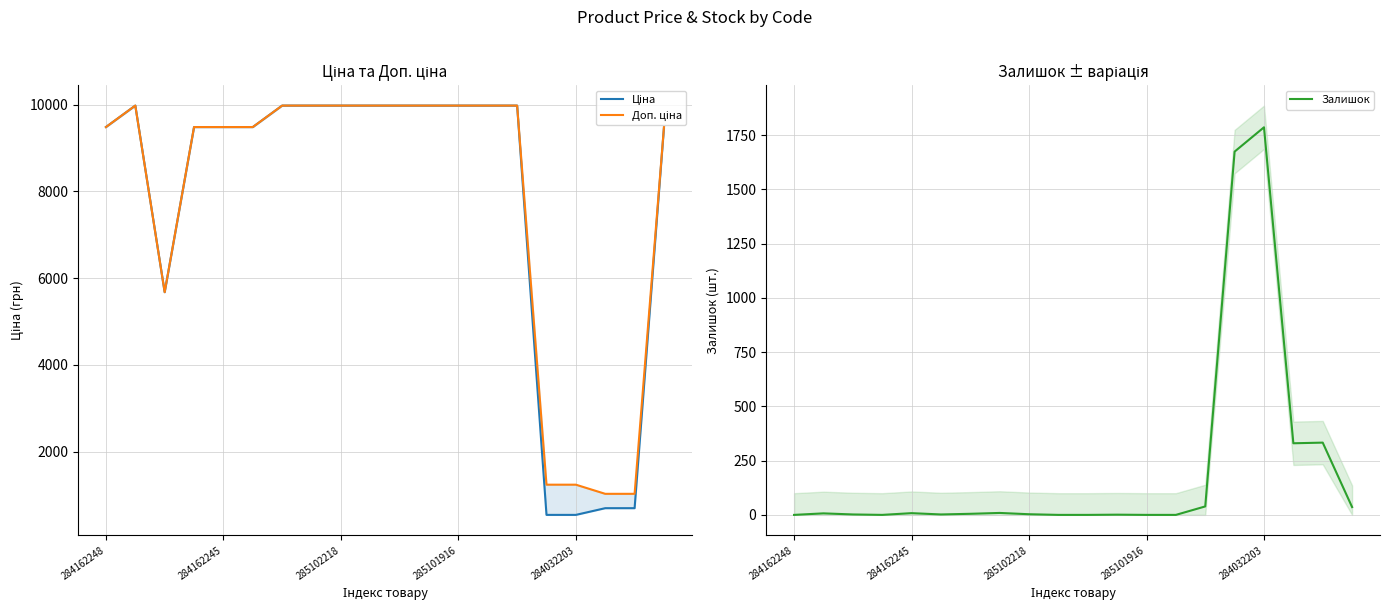

The Залишок series shows -927 at 285101916. True or false?

False